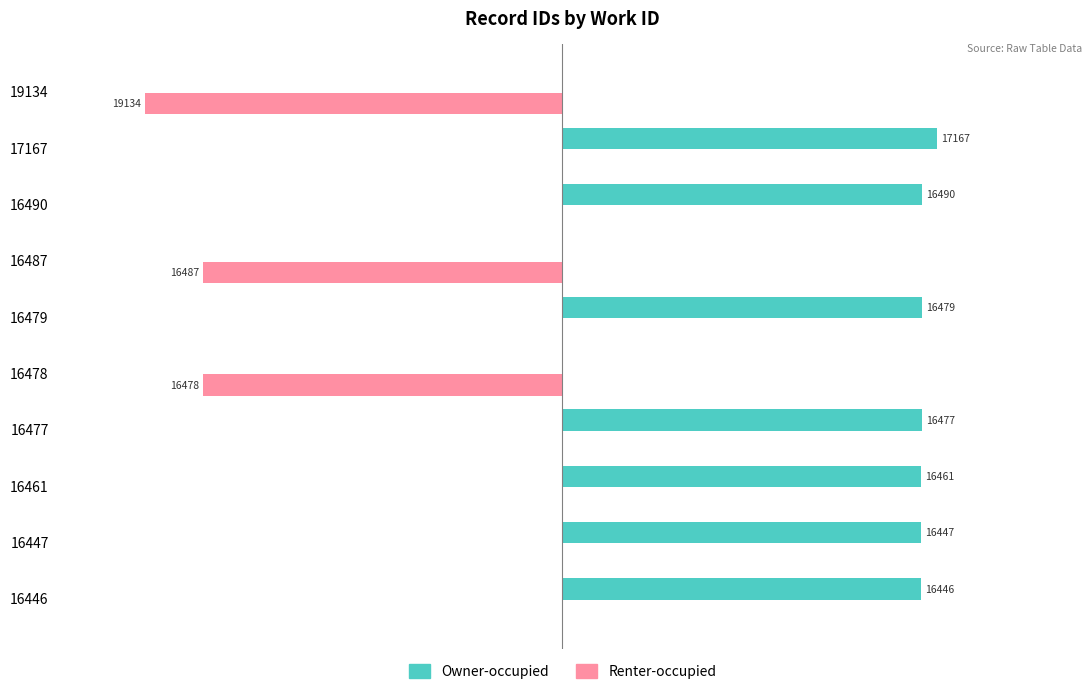

Which series has the largest total across all categories?

Owner-occupied